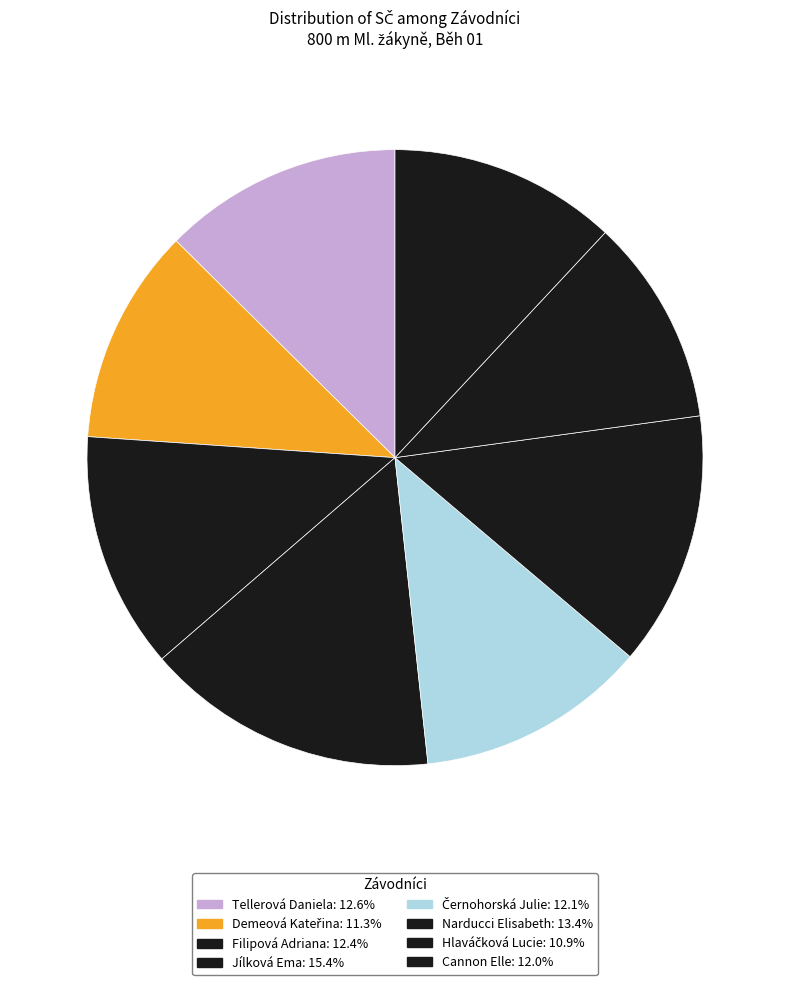

To the nearest percent, what portion does Tellerová Daniela represent?

13%